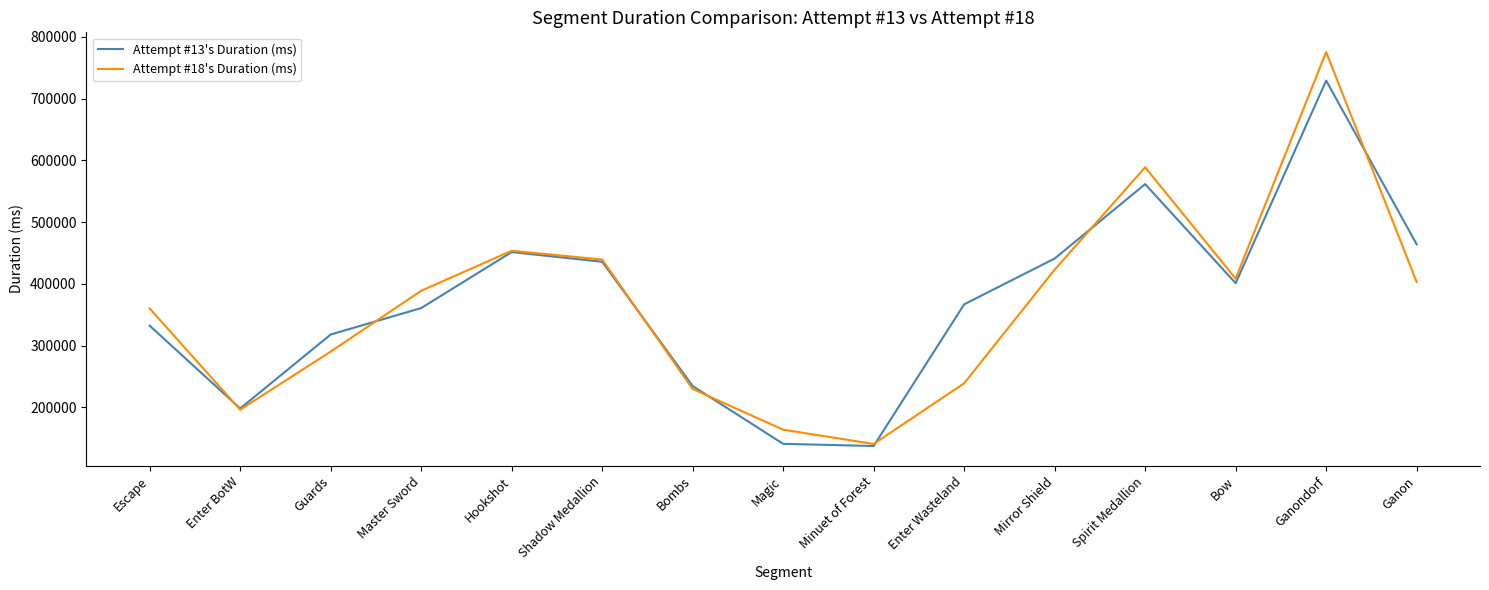

What is the maximum value for Attempt #18's Duration (ms)?

775632